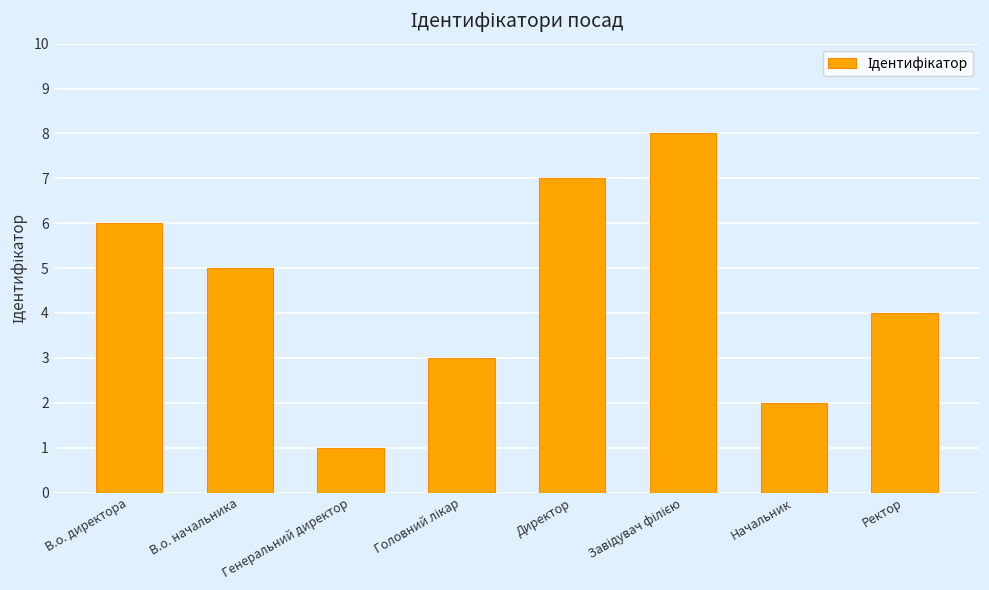

How many values are between 3 and 7?

5